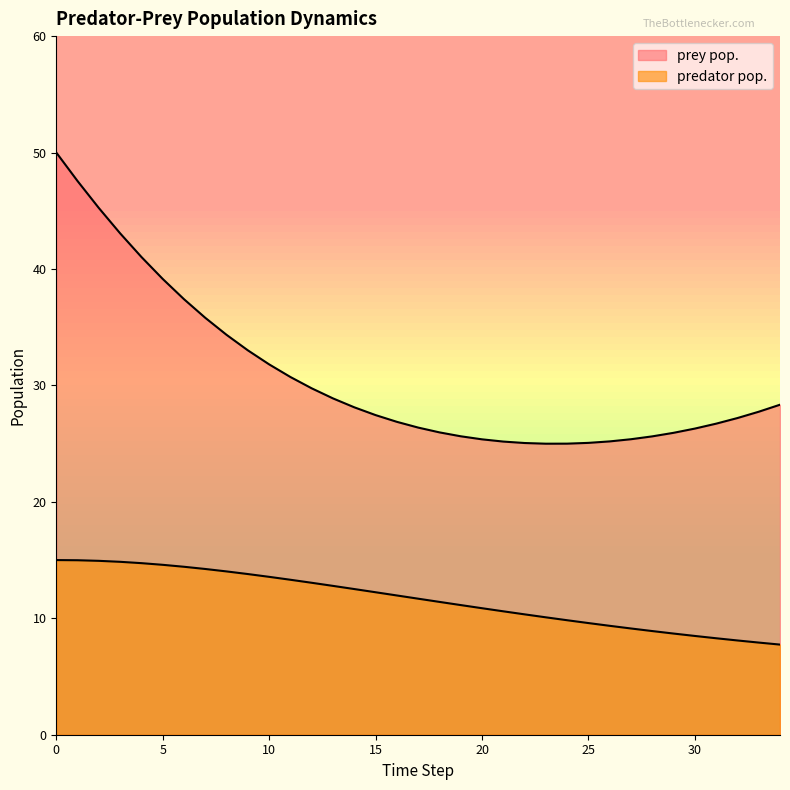

How many categories are shown in the chart?

35